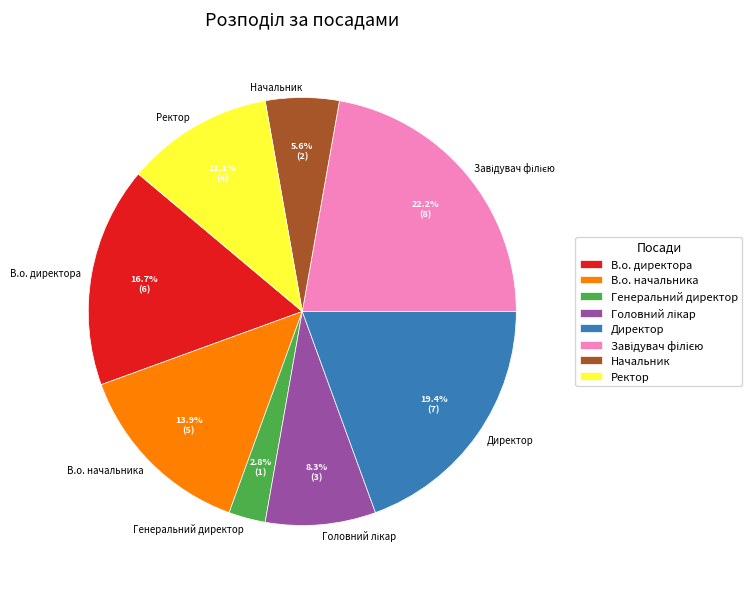

Which category has the smallest portion of the pie?

Генеральний директор